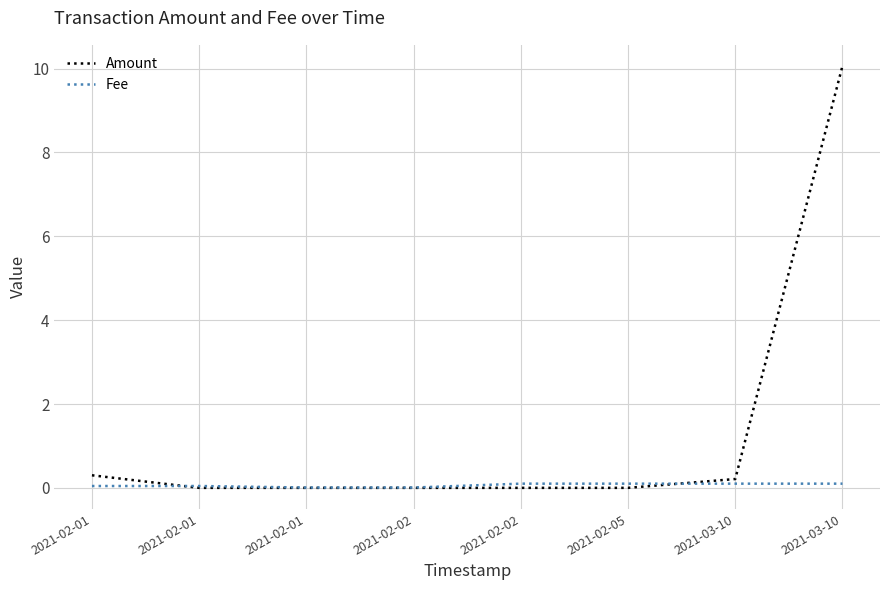

What is the total value across all series at 2021-02-01?

0.3